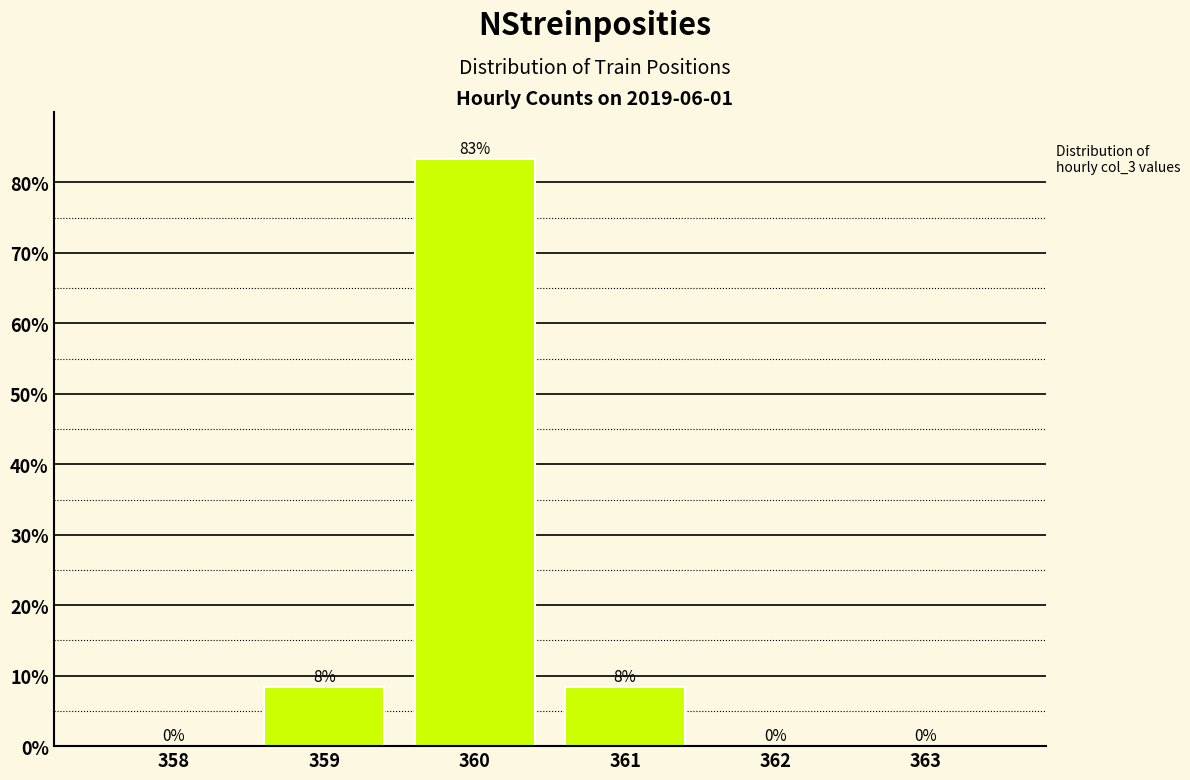

The value at 361 is 4.3. True or false?

False